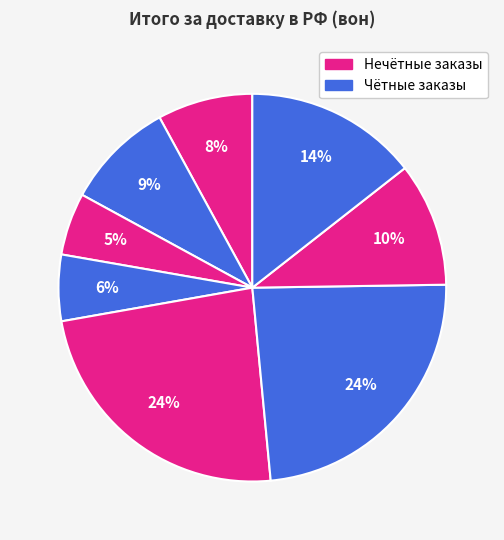

How many slices are in this pie chart?

8